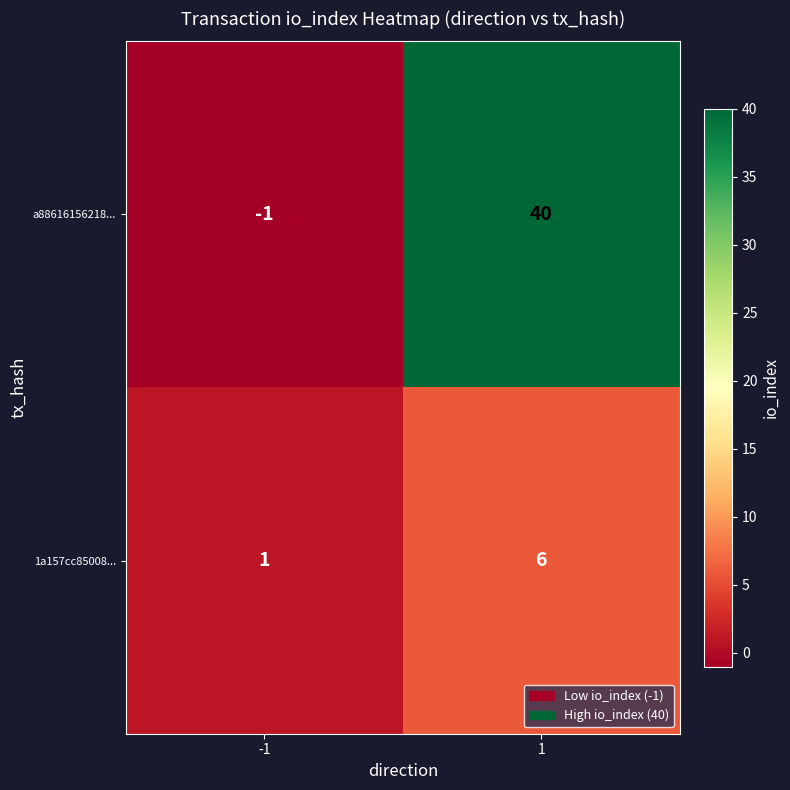

What is the spread (max minus min) of values at -1?

2